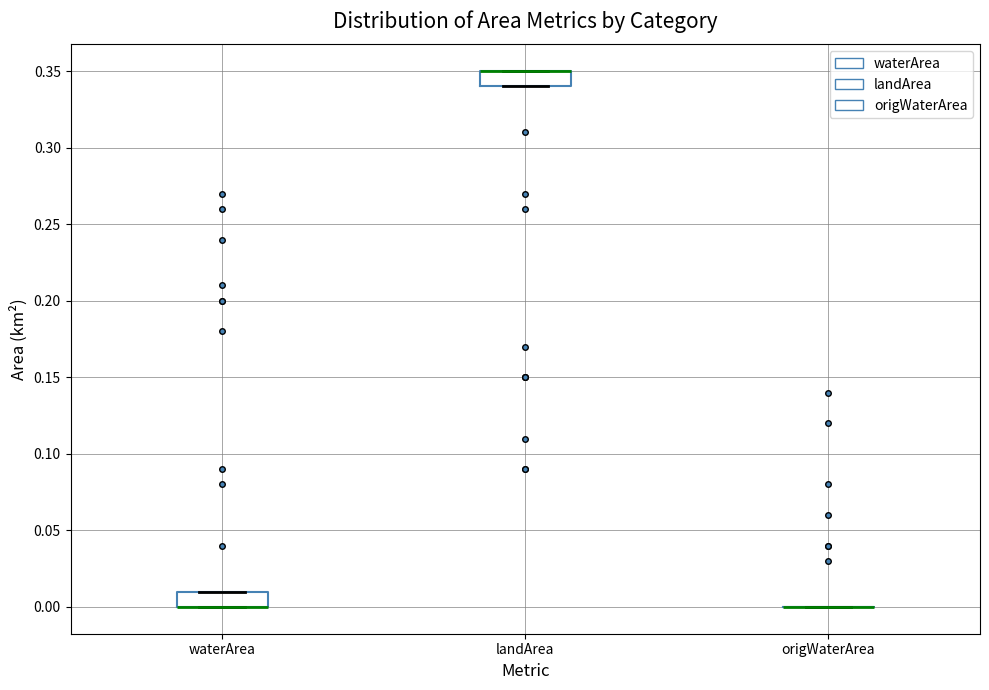

Reading left to right, read every box against the y-axis: the position of its median line, the range the box covers, and the ends of its whiskers. The values are not printed on the chart, so give them approximately, as read against the axis.

waterArea: median 0.00 (drawn on the box's lower edge), box 0.00 to 0.01, whiskers 0.00 to 0.01
landArea: median 0.35 (drawn on the box's upper edge), box 0.34 to 0.35, whiskers 0.34 to 0.35
origWaterArea: box collapsed to a line at 0.00, whiskers 0.00 to 0.00